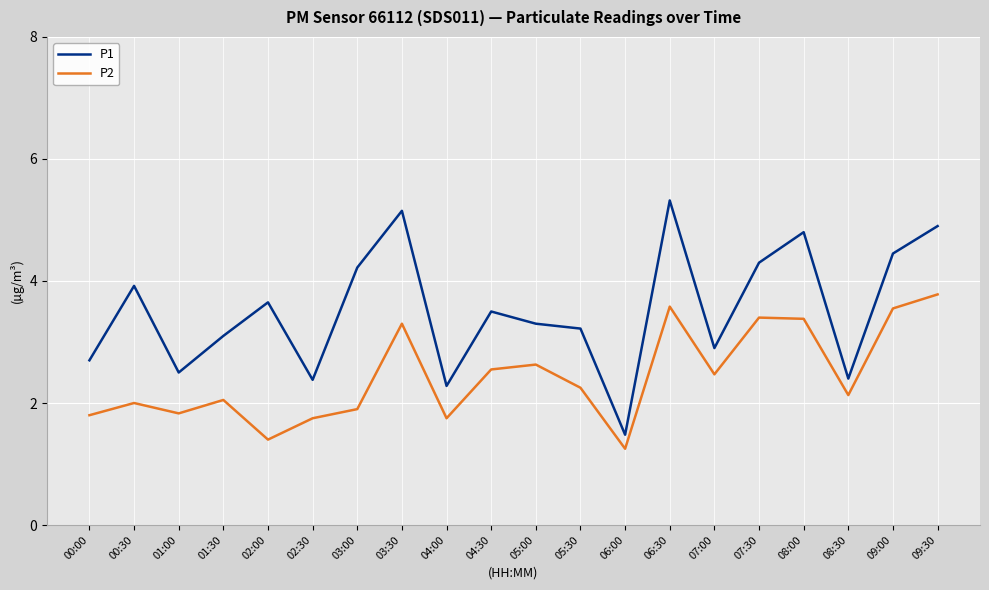

What is the minimum value for P1?

1.5